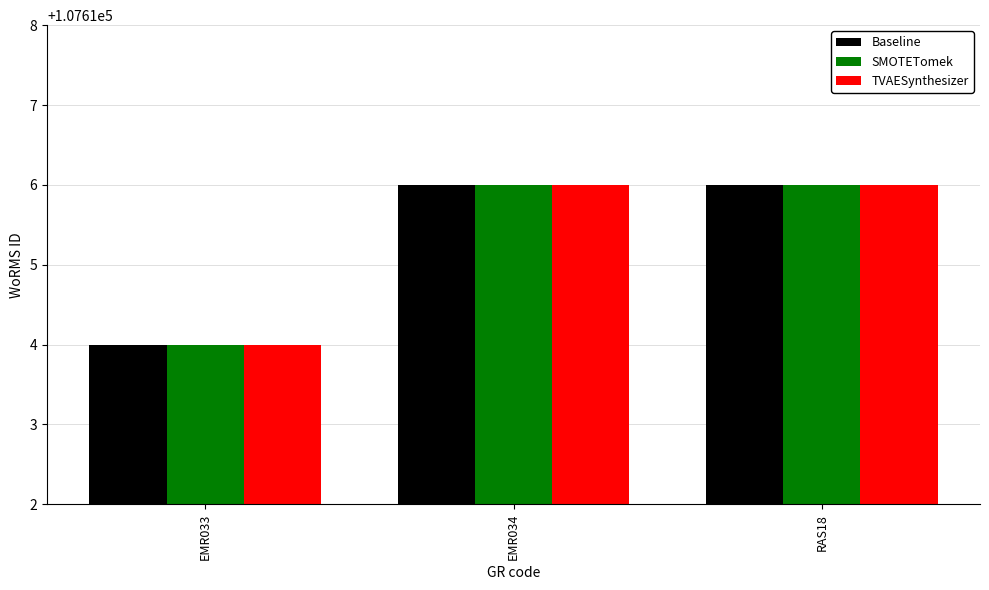

Count the Baseline values in the range 107614 to 107616.

3